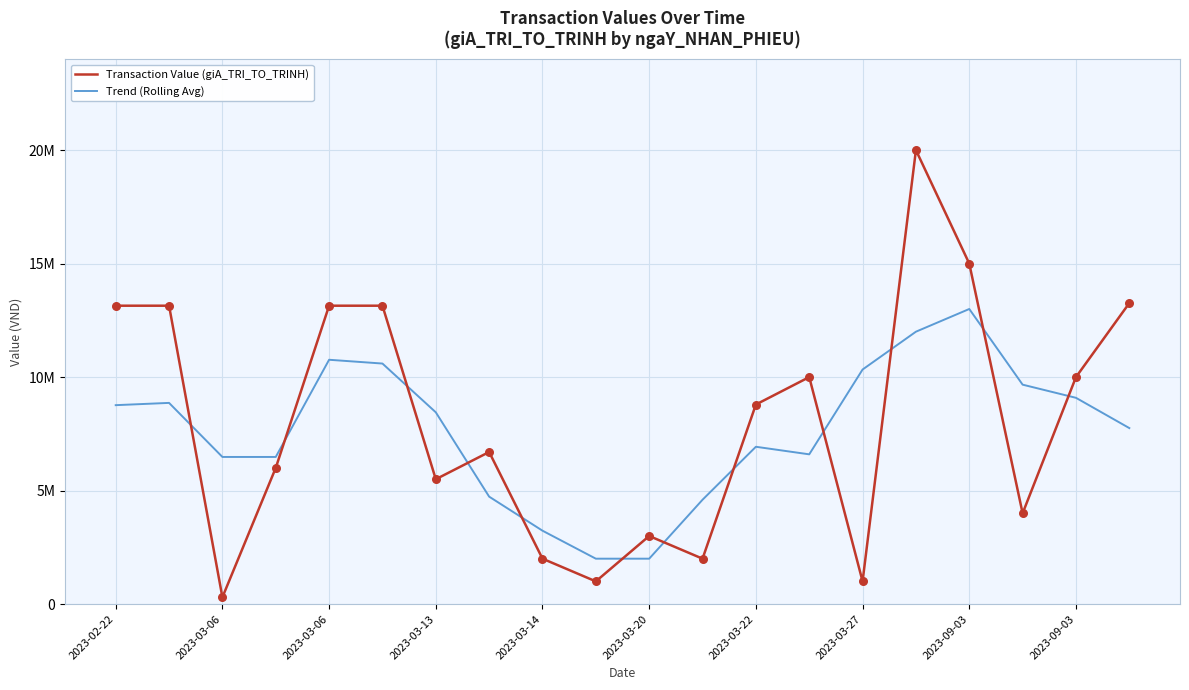

What are all the series names shown in the legend?

Transaction Value (giA_TRI_TO_TRINH), Trend (Rolling Avg)